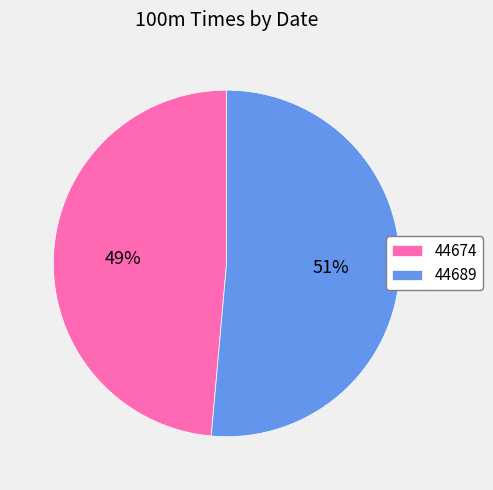

Is it true that 44689 is 42% of the pie?

False